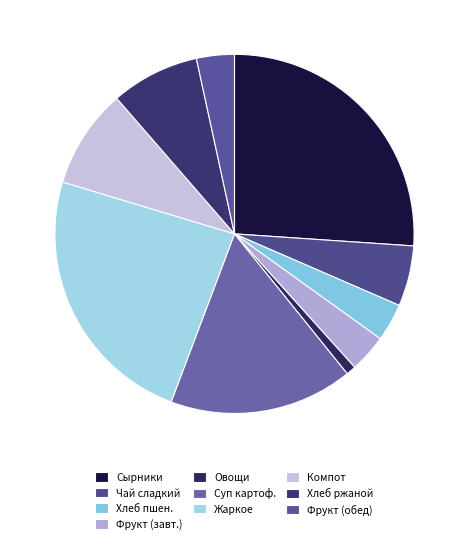

Which slice is the largest?

Сырники со сгущенным молоком